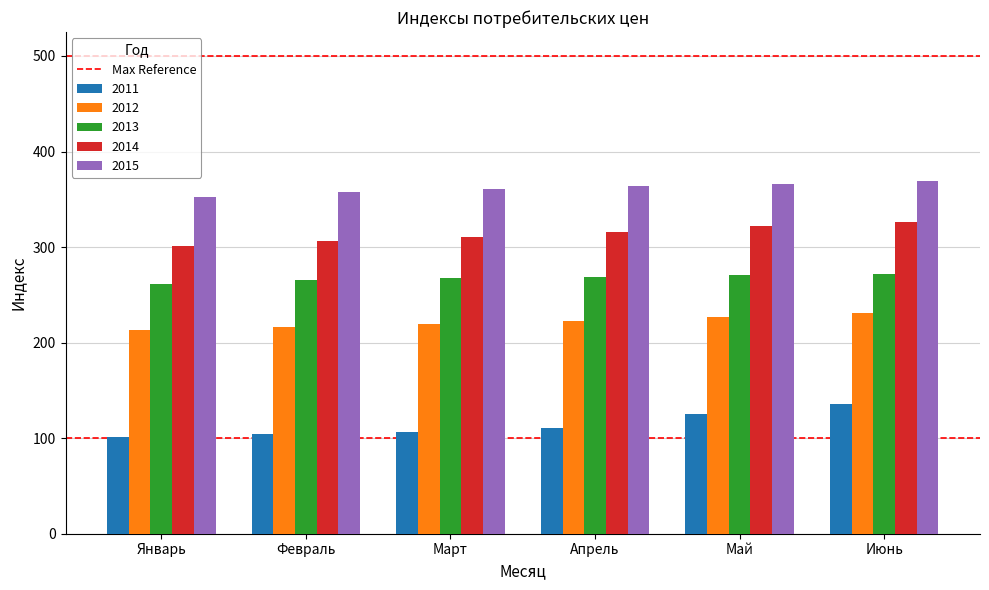

What is the minimum value shown in the chart?

101.4